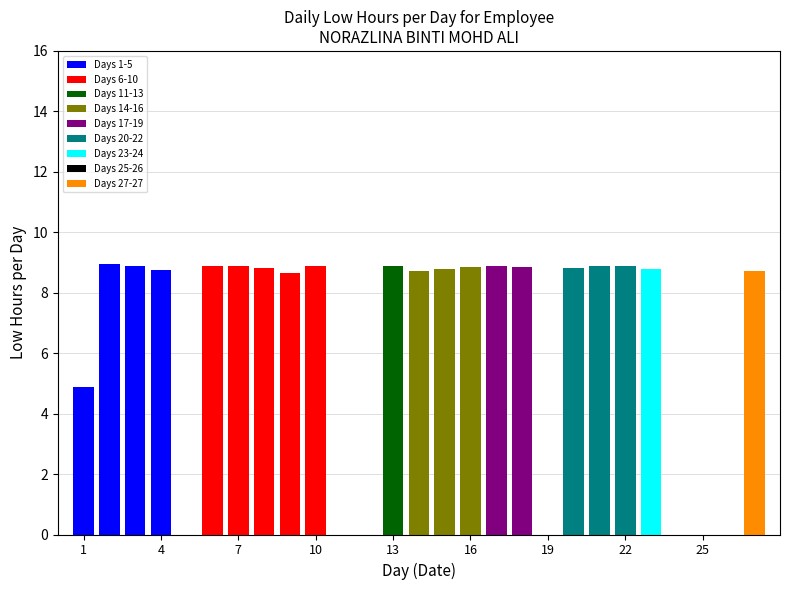

Reading left to right, transcribe all the data shown in this chart.

1=4.9	2=9.0	3=8.9	4=8.8	5=0.0	6=8.9	7=8.9	8=8.8	9=8.7	10=8.9	11=0.0	12=0.0	13=8.9	14=8.7	15=8.8	16=8.8	17=8.9	18=8.8	19=0.0	20=8.8	21=8.9	22=8.9	23=8.8	24=0.0	25=0.0	26=0.0	27=8.7